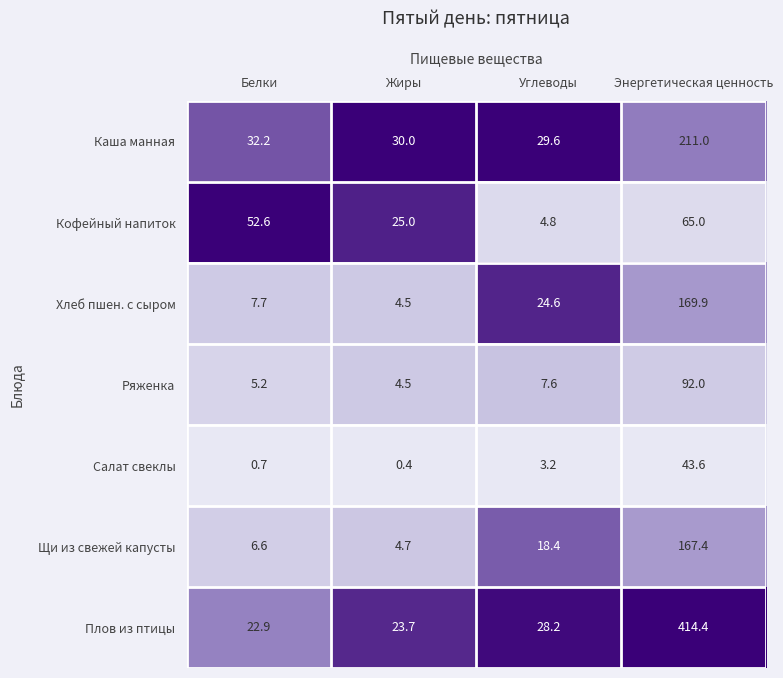

Reading left to right, what are all the values shown in this chart?

Каша манная: 32.2	30.0	29.6	211.0
Кофейный напиток: 52.6	25.0	4.8	65.0
Хлеб пшен. с сыром: 7.7	4.5	24.6	169.9
Ряженка: 5.2	4.5	7.6	92.0
Салат свеклы: 0.7	0.4	3.2	43.6
Щи из свежей капусты: 6.6	4.7	18.4	167.4
Плов из птицы: 22.9	23.7	28.2	414.4